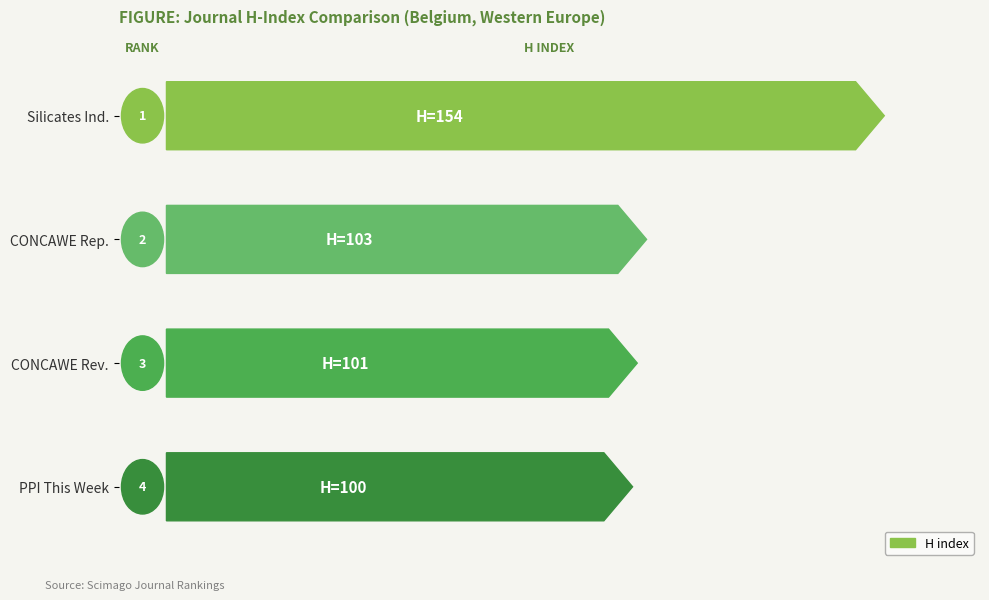

What is the label of the 3rd bar from the left?

CONCAWE Review